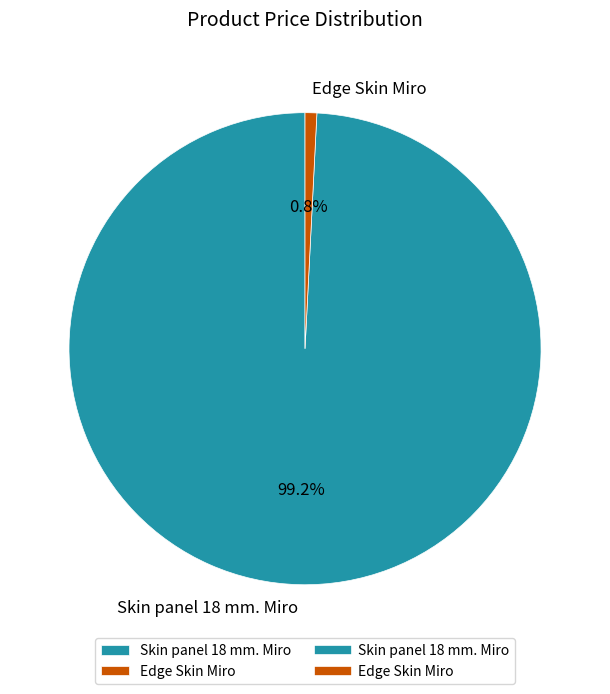

The Edge Skin Miro slice represents 1% of the pie. True or false?

True